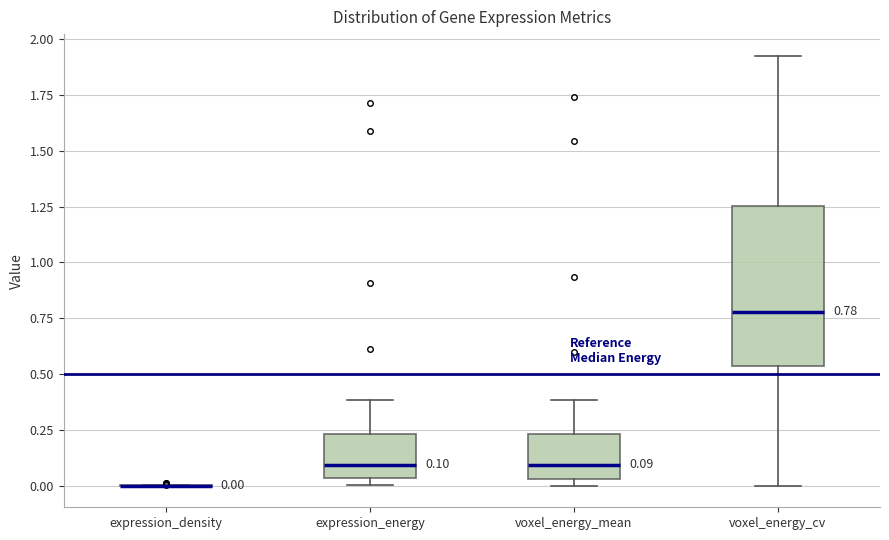

Which box is the tallest, from its lower edge to its upper edge?

voxel_energy_cv